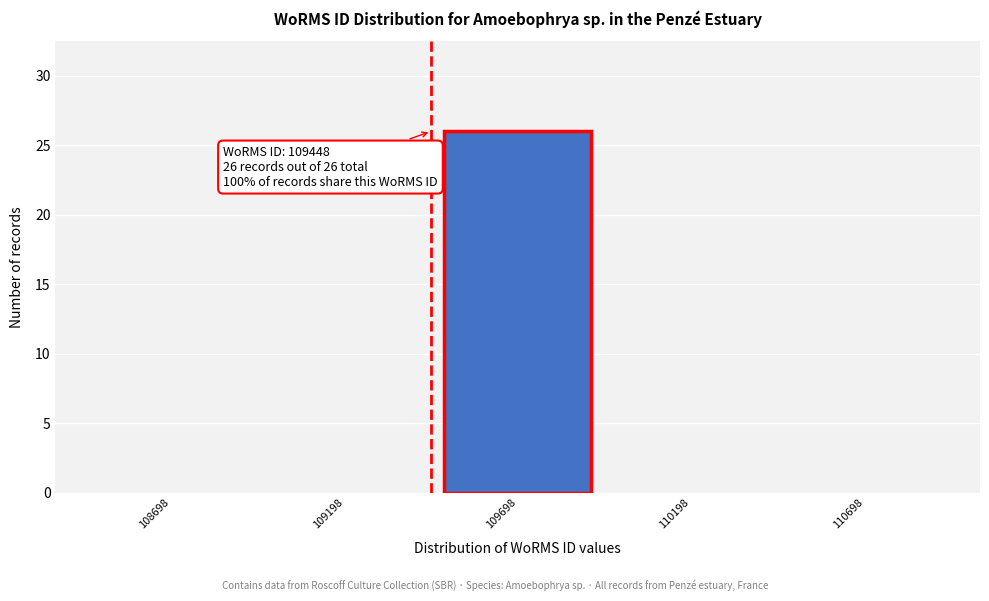

Which range on the x-axis has the tallest bar?

109450 to 109950